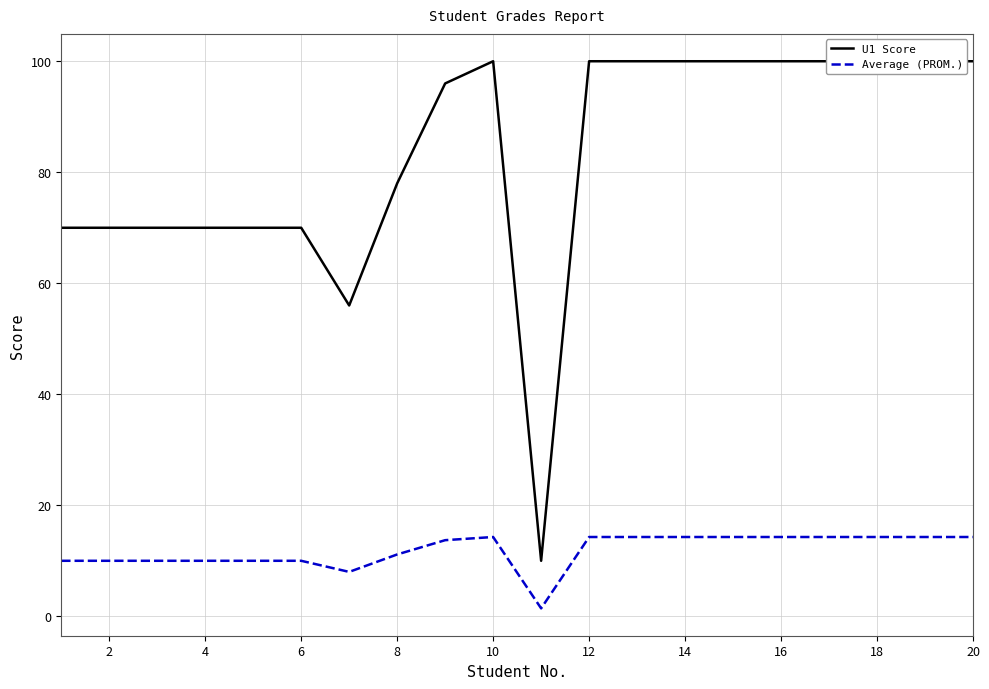

Is it true that Average (PROM.) equals 14.3 at 10?

True